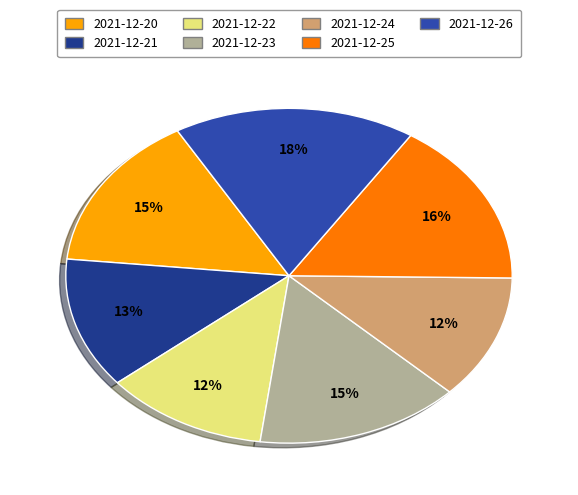

To the nearest percent, what percentage of the pie is 2021-12-21?

13%